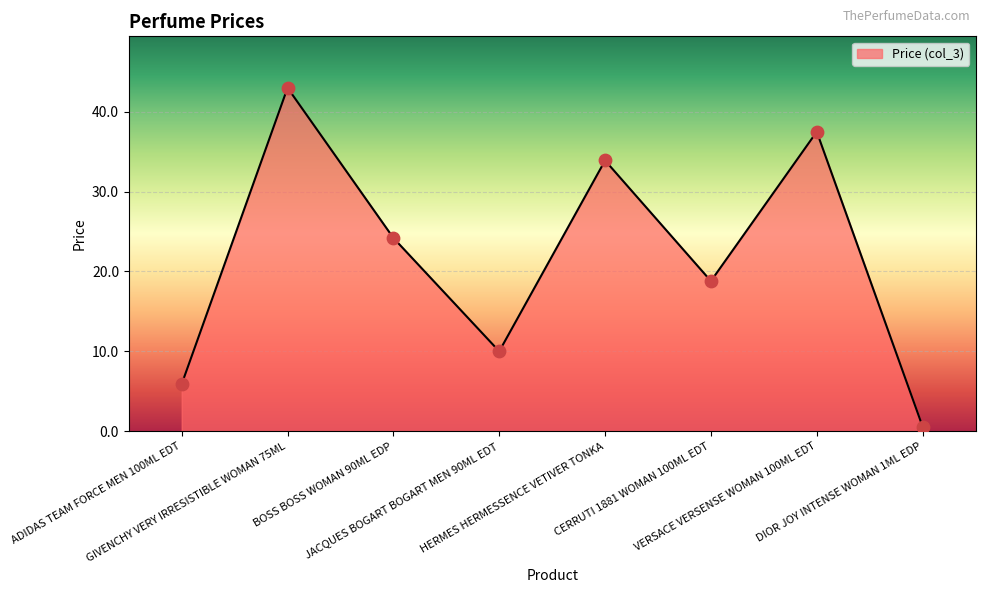

Which has a higher value, HERMES HERMESSENCE VETIVER TONKA or CERRUTI 1881 WOMAN 100ML EDT?

HERMES HERMESSENCE VETIVER TONKA